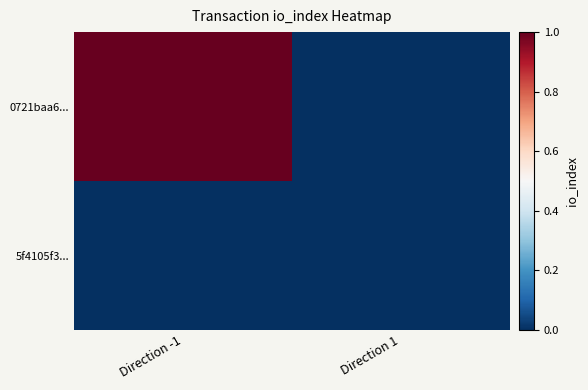

Which has a higher value, Direction 1 or Direction -1?

Direction -1